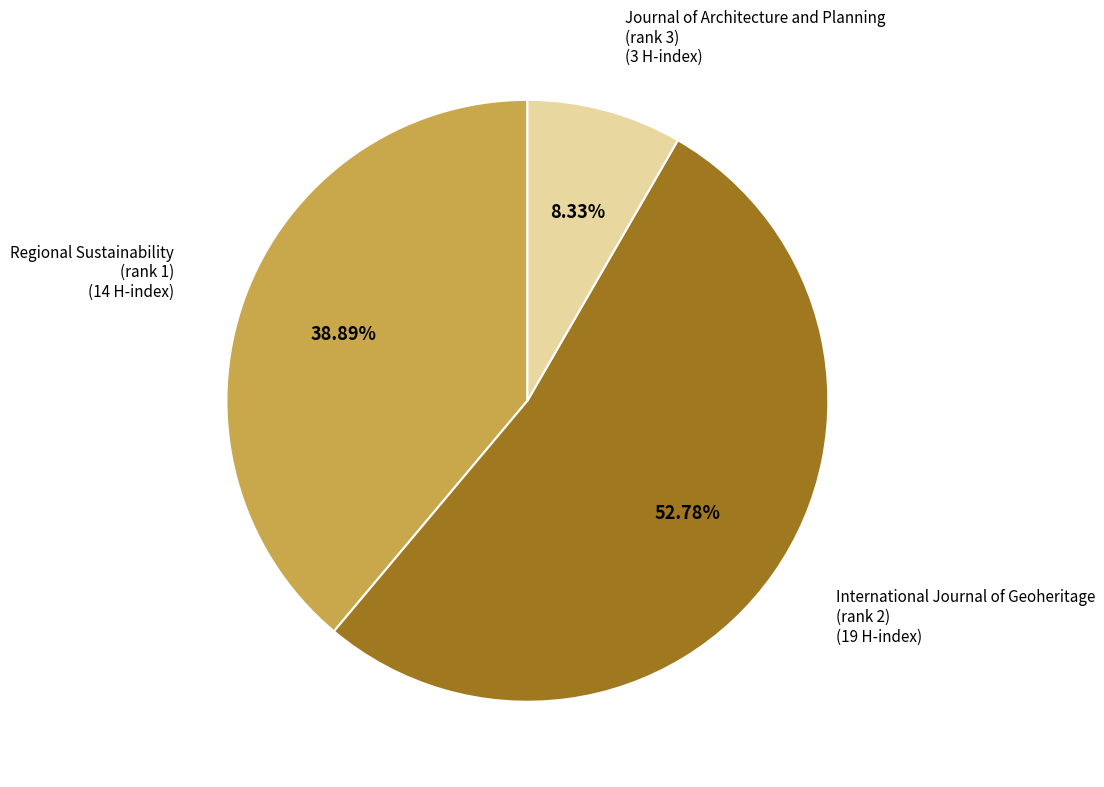

Is there a majority slice in this chart?

Yes